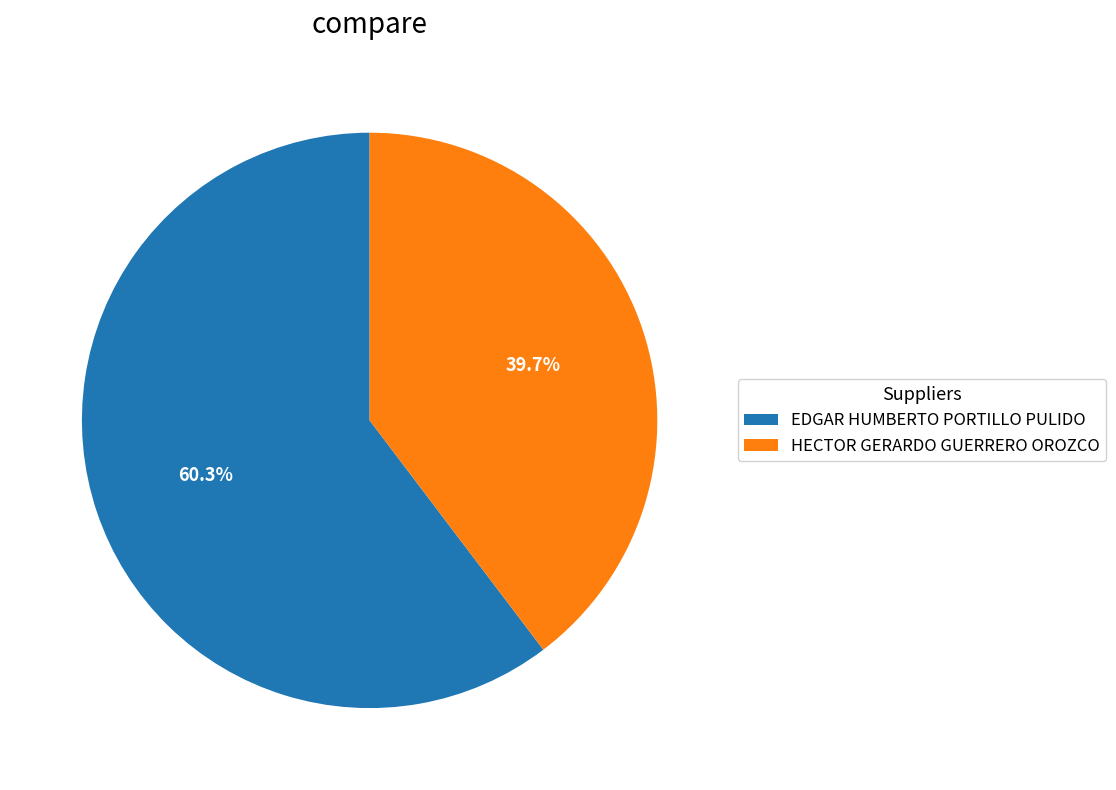

Which category accounts for the majority?

EDGAR HUMBERTO PORTILLO PULIDO